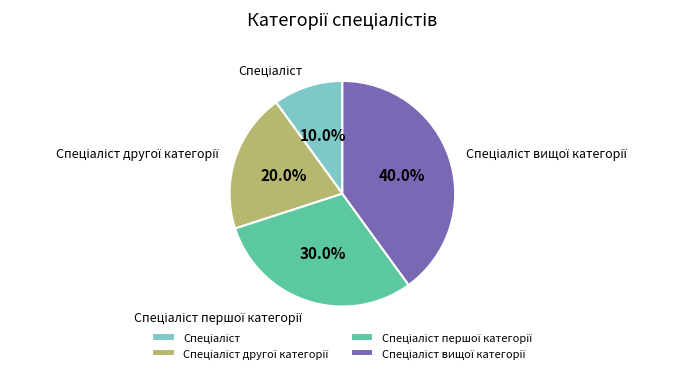

Is there a majority slice in this chart?

No